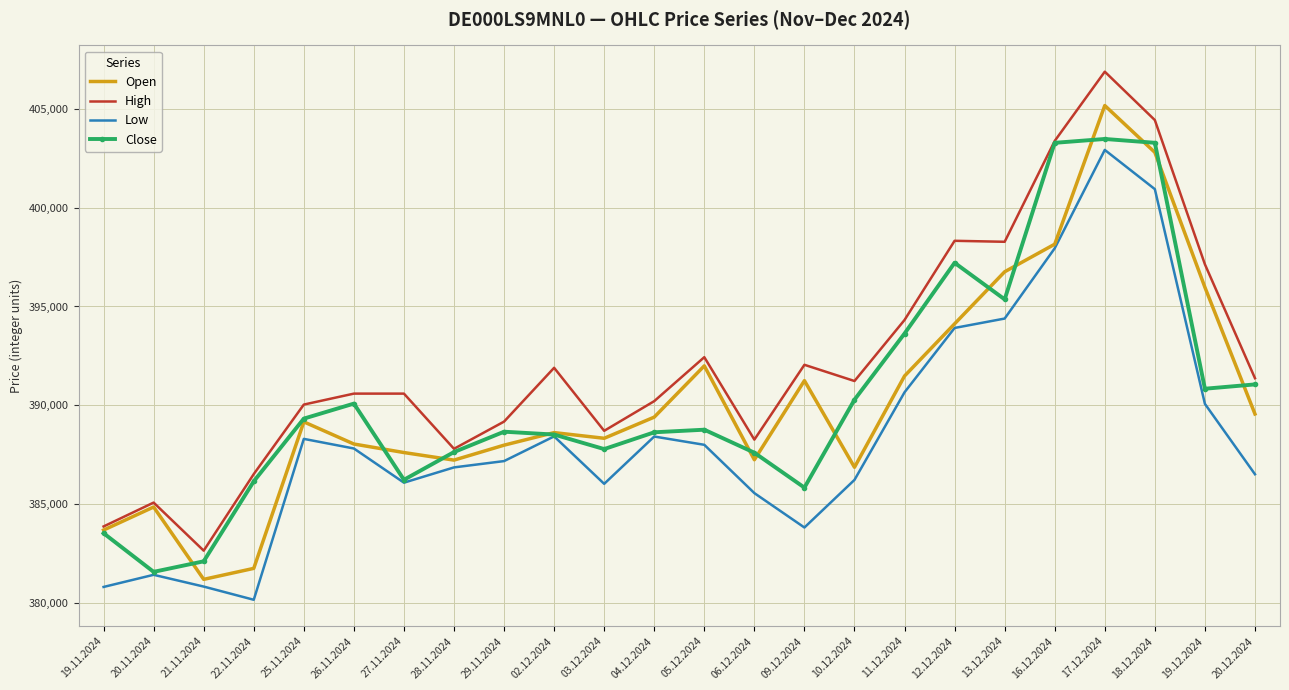

Between 09.12.2024 and 19.12.2024, which series saw the biggest shift?

Low